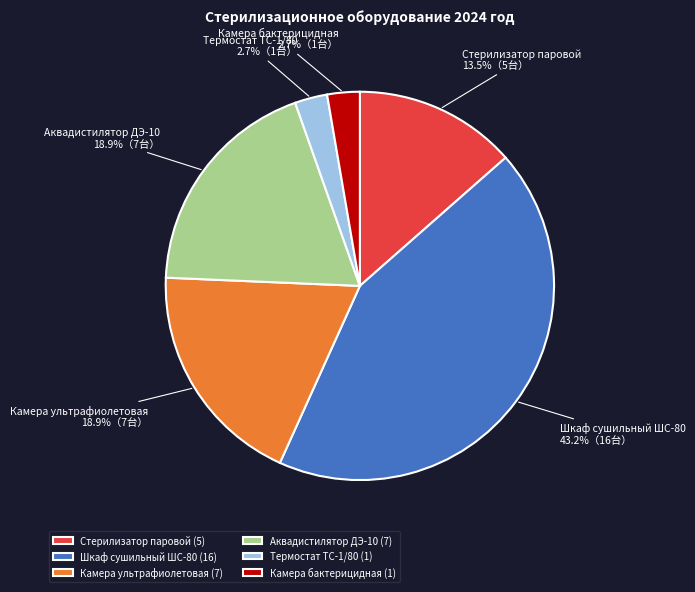

Combined, do Камера ультрафиолетовая and Шкаф сушильный ШС-80 account for over 50%?

Yes